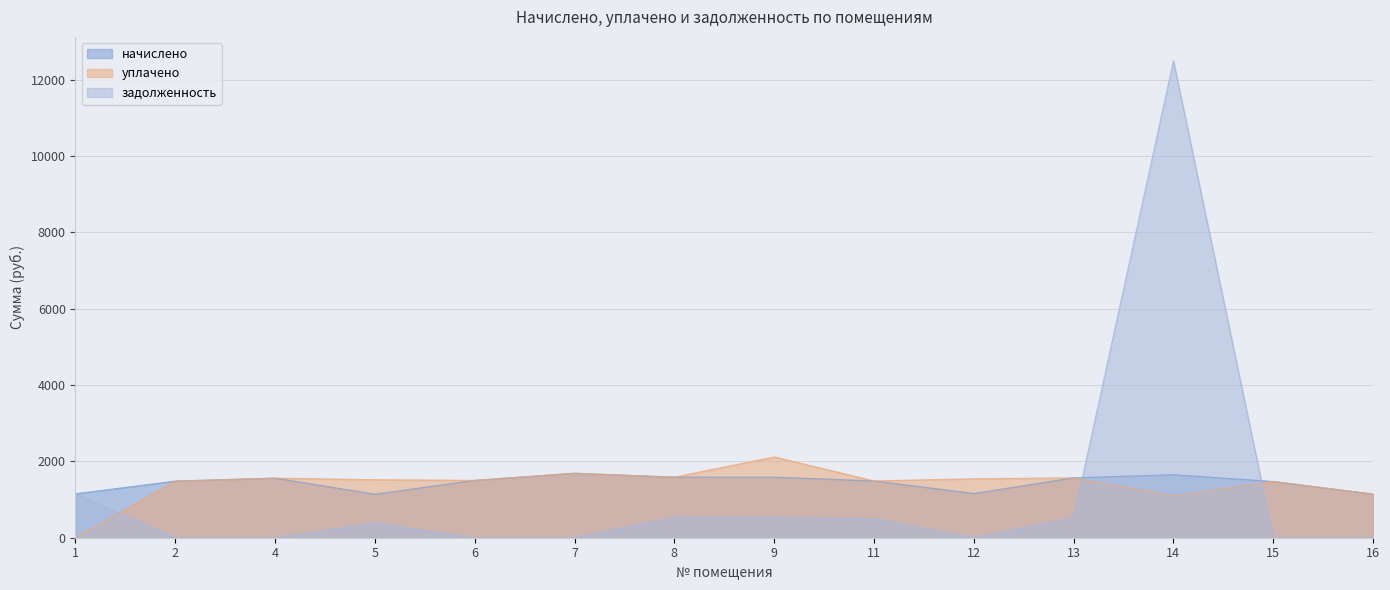

What is the spread (max minus min) of values at 16?

1143.8